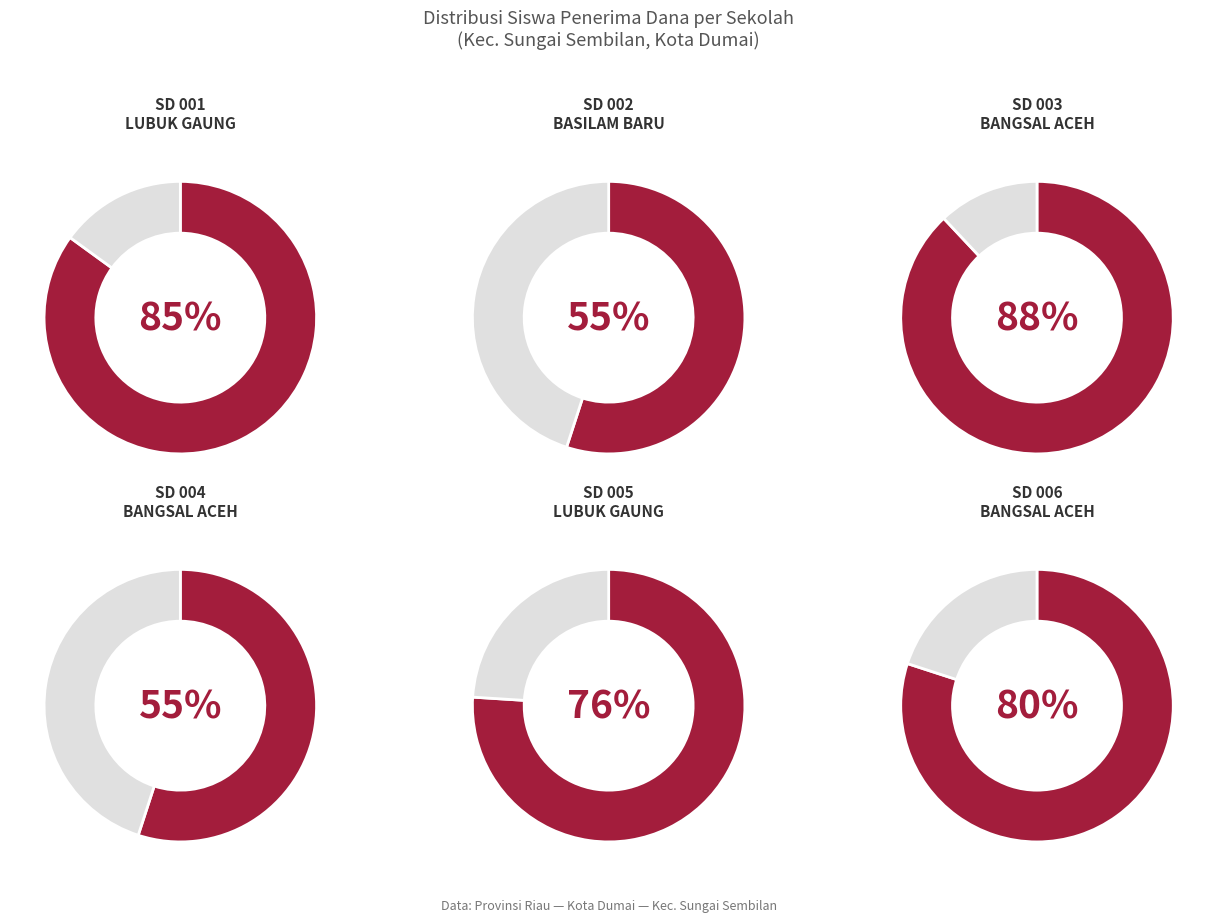

True or false: 4 accounts for 0% of the total.

True